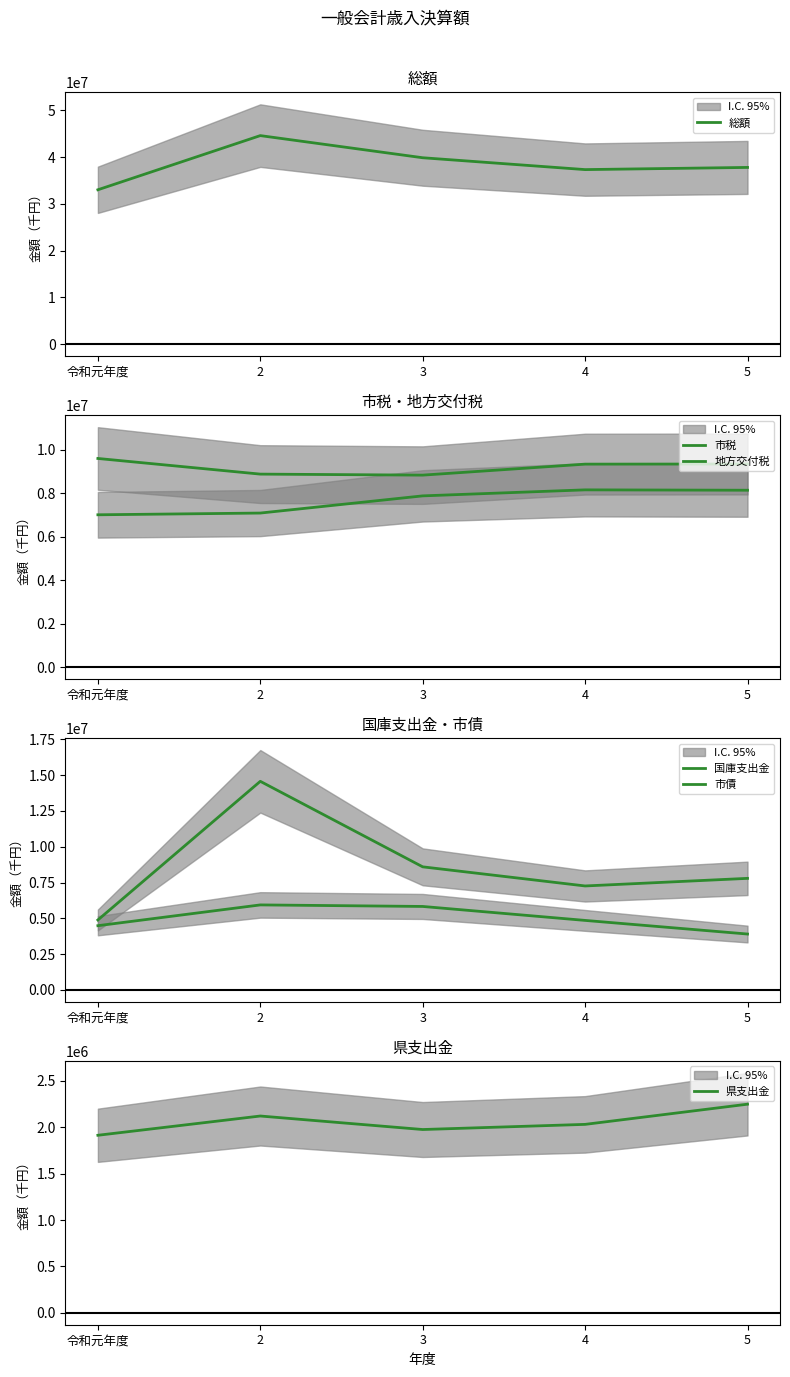

What is the spread (max minus min) of values at 3?

37877434